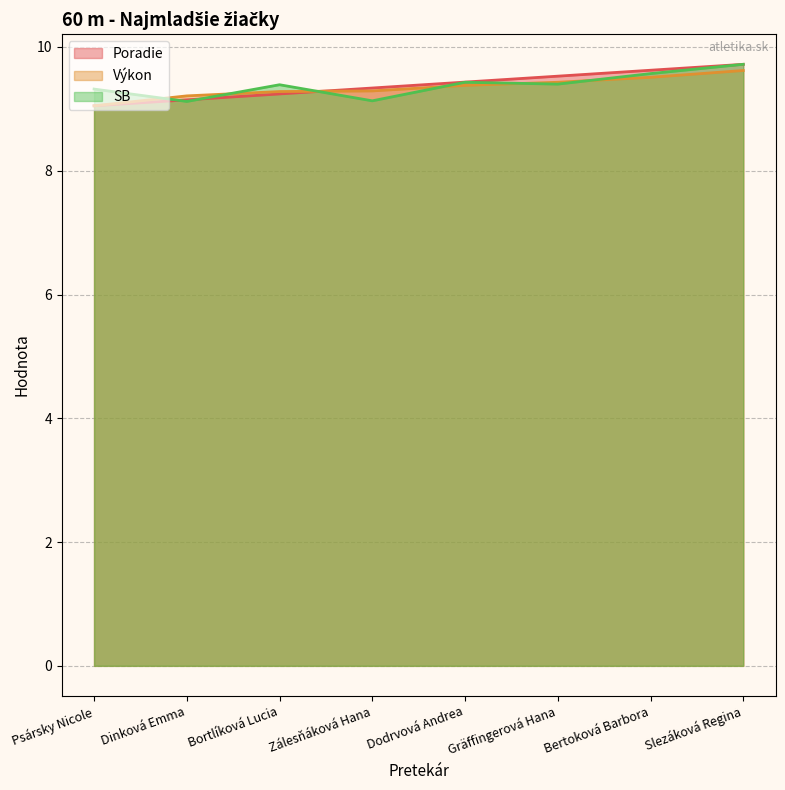

True or false: SB and Poradie intersect in this chart.

True